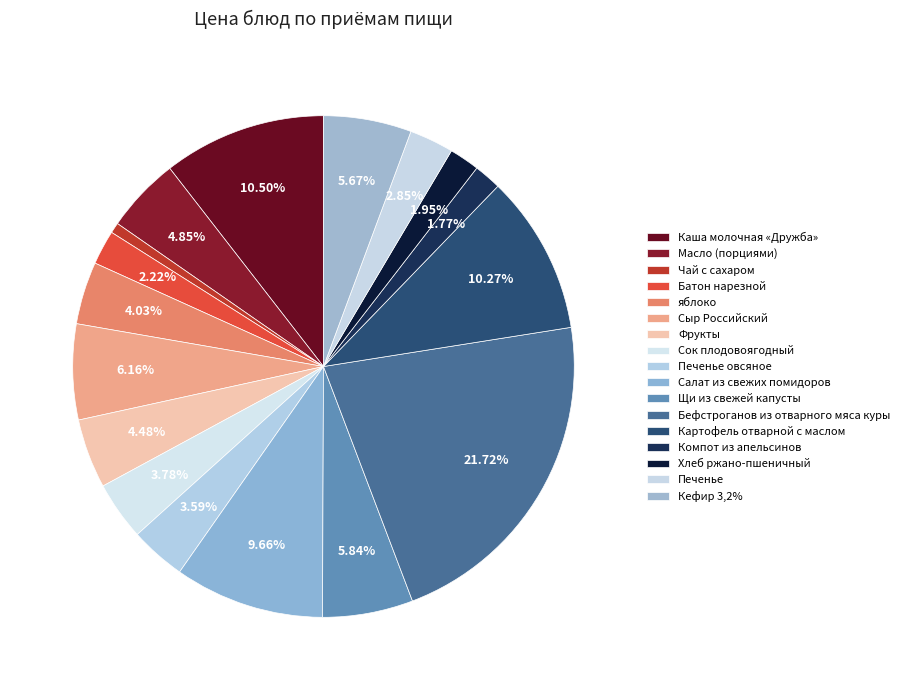

What percentage do Бефстроганов из отварного мяса куры and Масло (порциями) together represent?

26.6%